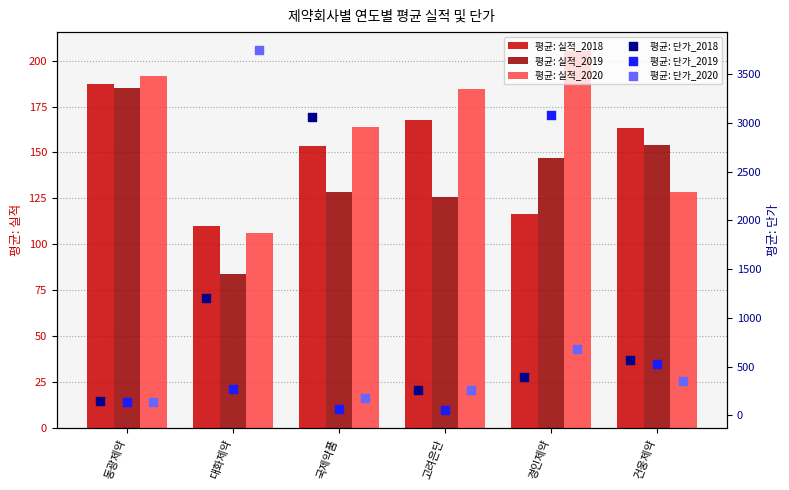

What is the maximum value for 평균: 실적_2018?

187.3